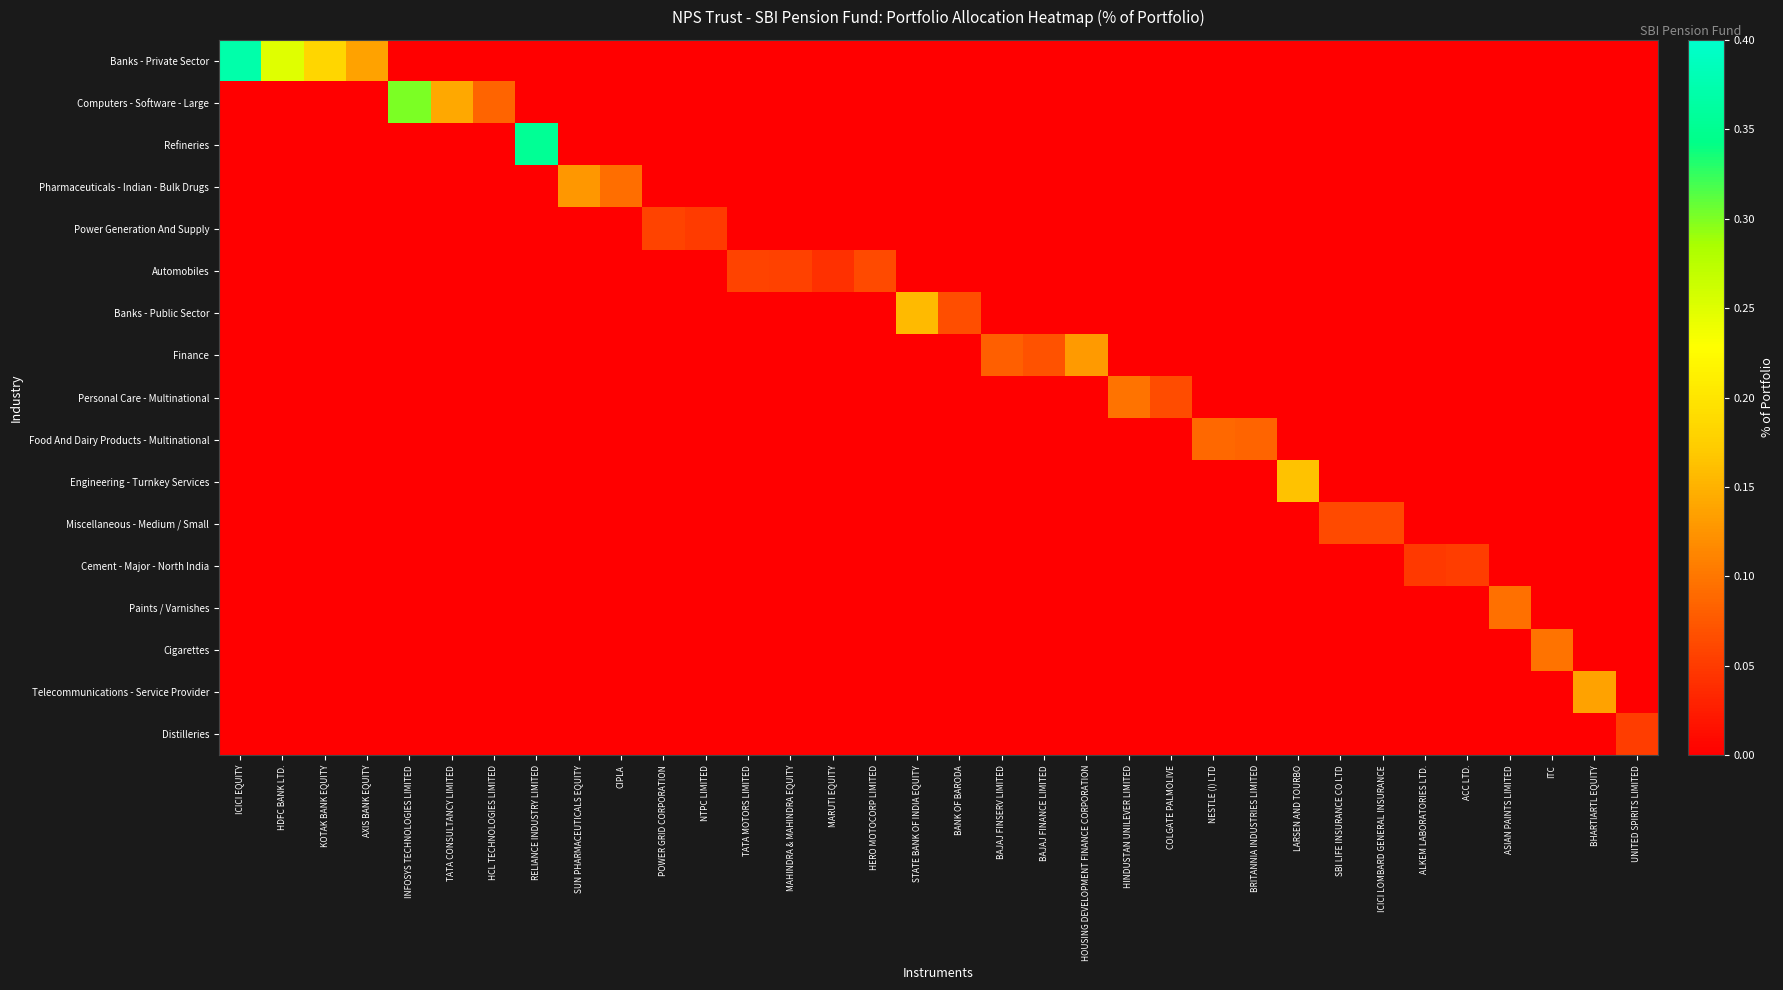

Which label corresponds to the largest value in the chart?

ICICI EQUITY